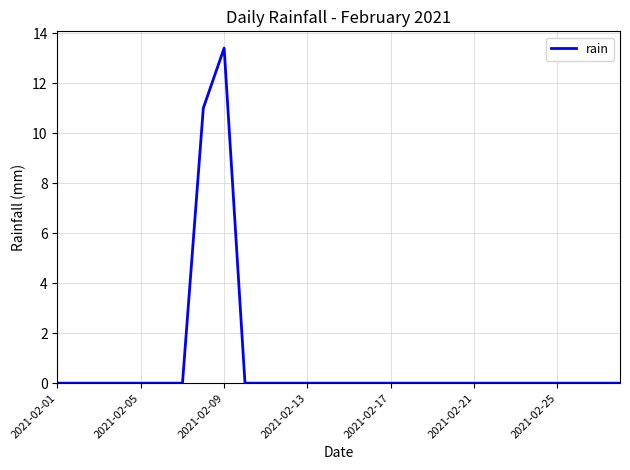

What is the difference between the maximum and minimum values?

13.4